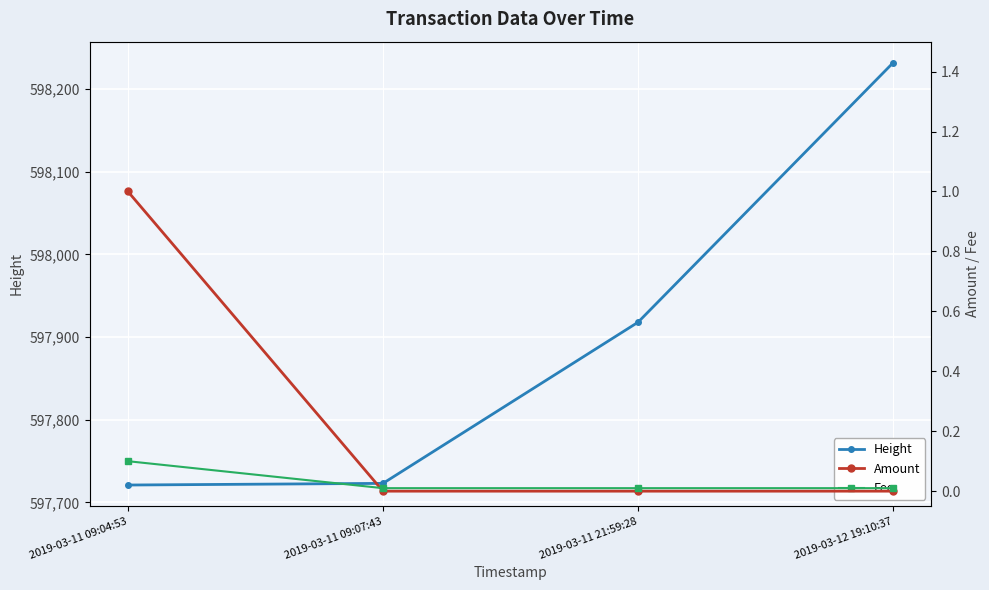

What is the lowest value of the Height series?

597721